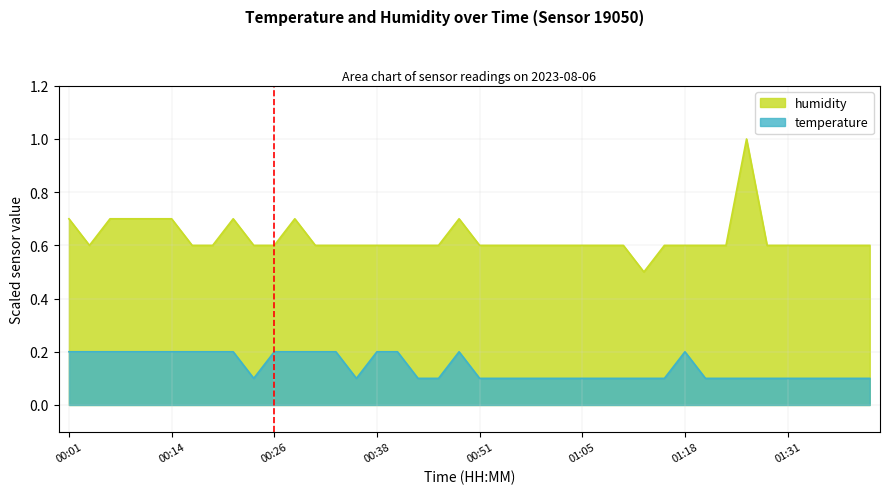

True or false: humidity and temperature cross at least once.

False